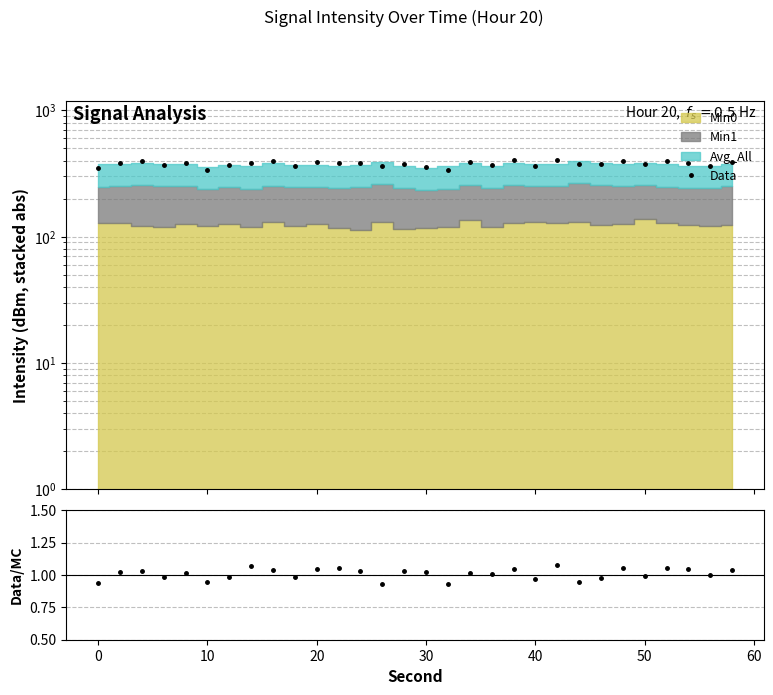

Reading left to right, transcribe all the data shown in this chart.

Data: 350.5	385.1	396.7	370.2	384.6	338.1	366.6	385.1	395.7	364.9	386.4	382.0	382.1	365.2	375.2	358.9	334.8	388.3	366.2	403.2	363.6	405.9	373.9	373.1	399.1	377.4	394.7	381.6	365.0	389.2
Data/Stack: 0.9	1.0	1.0	1.0	1.0	0.9	1.0	1.1	1.0	1.0	1.0	1.1	1.0	0.9	1.0	1.0	0.9	1.0	1.0	1.0	1.0	1.1	0.9	1.0	1.1	1.0	1.1	1.0	1.0	1.0